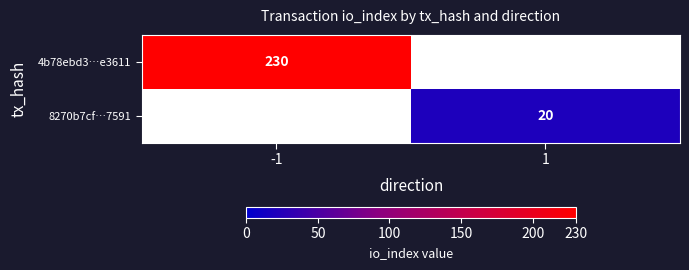

True or false: 4b78ebd3…e3611 has a value of 408 at -1.

False